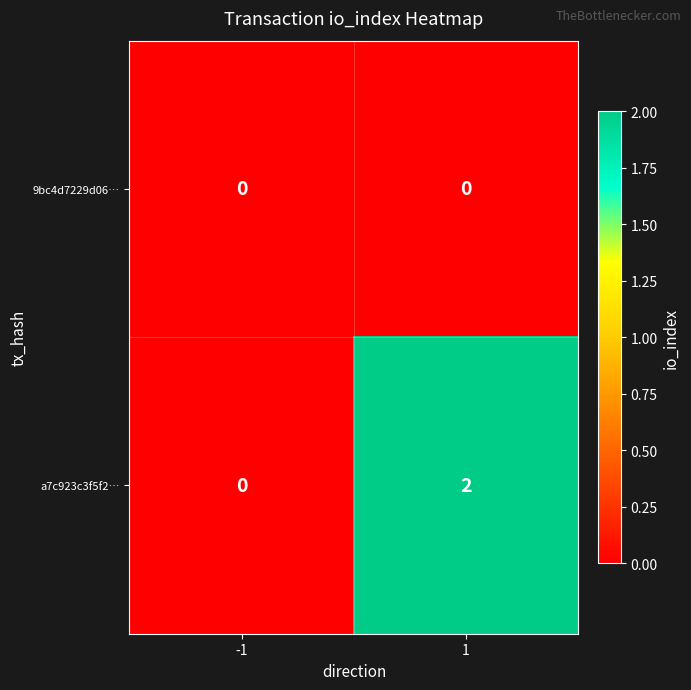

Reading right to left, extract all data points from this chart.

9bc4d7229d06…: 1=0	-1=0
a7c923c3f5f2…: 1=2	-1=0